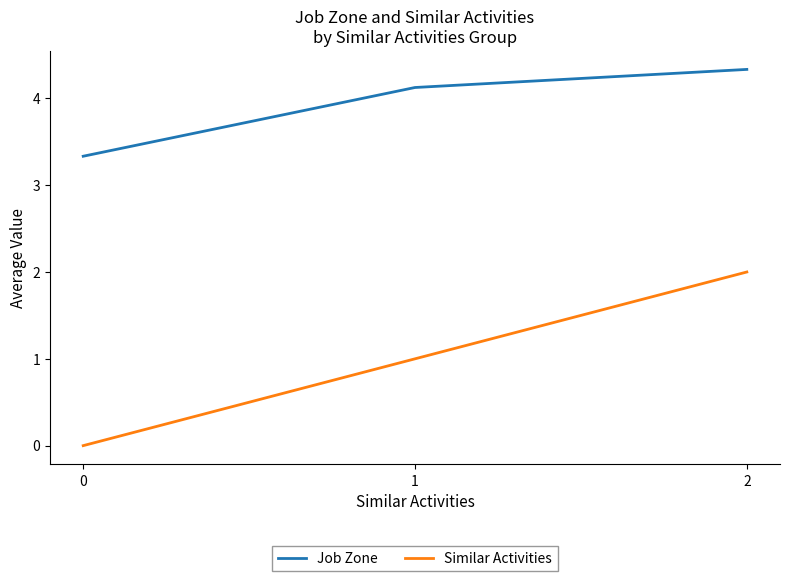

How many series are shown in this chart?

2